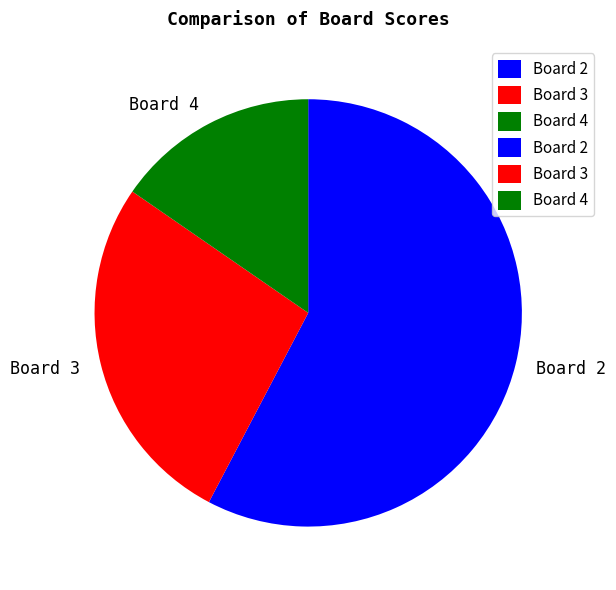

Which slice represents more than half of the pie?

Board 2